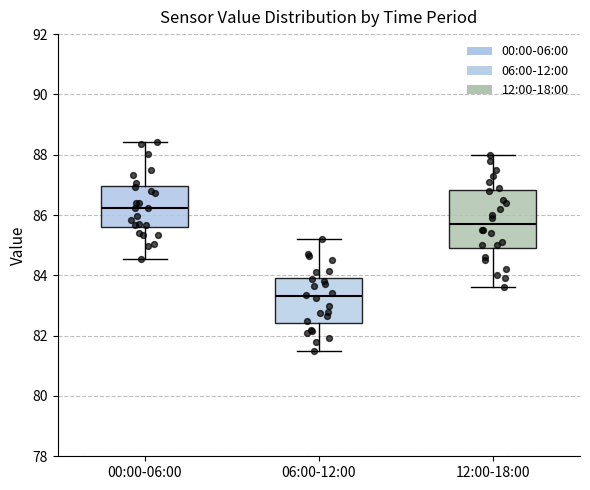

Which box's median line is the highest?

00:00-06:00